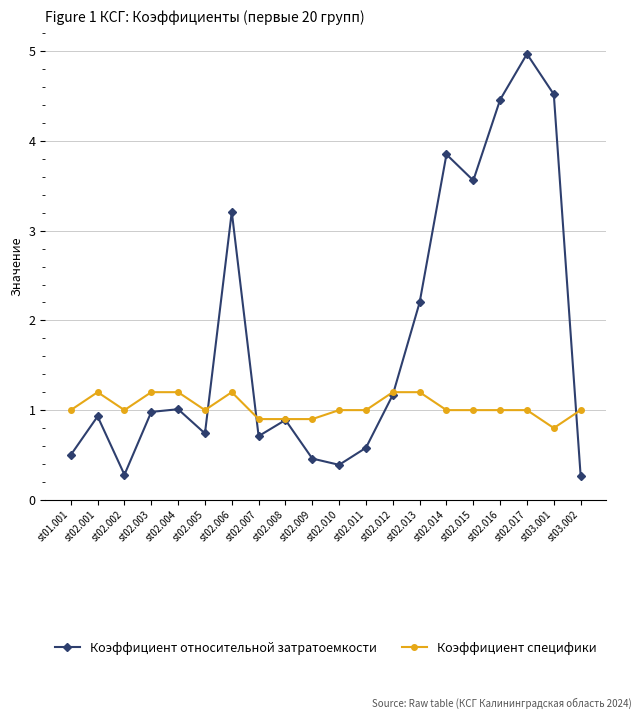

What are all the series names shown in the legend?

Коэффициент относительной затратоемкости, Коэффициент специфики